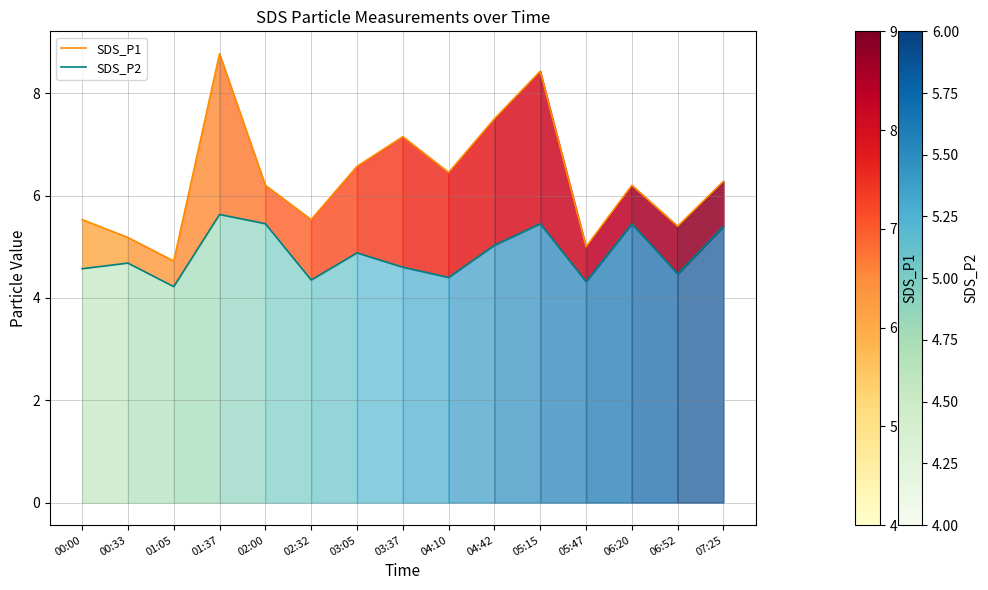

Is it true that SDS_P2 equals 5.5 at 02:00?

True